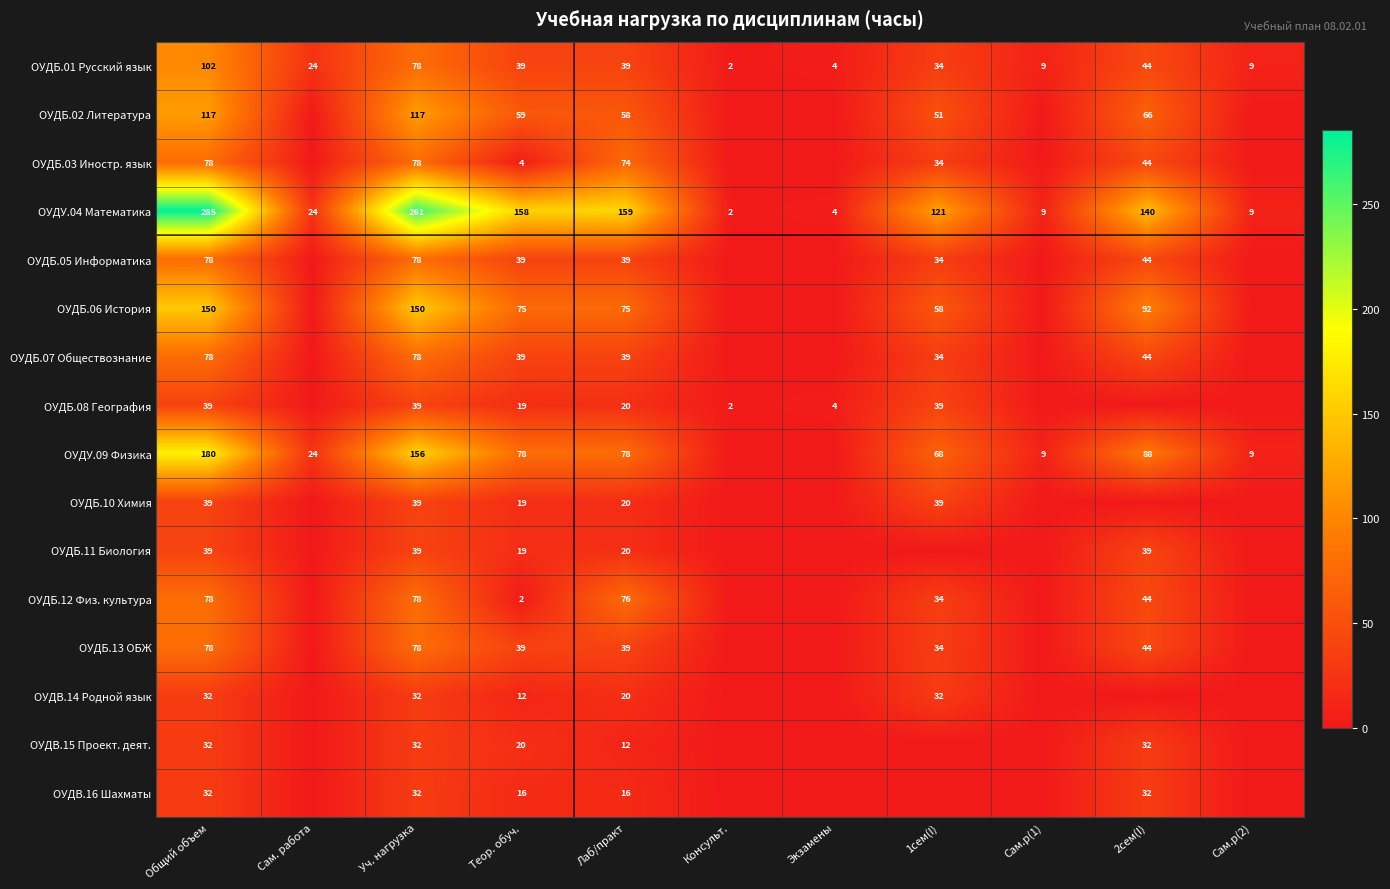

Is the value of ОУДБ.11 Биология at 2сем(I) greater than the value of ОУДУ.09 Физика at Сам. работа?

Yes